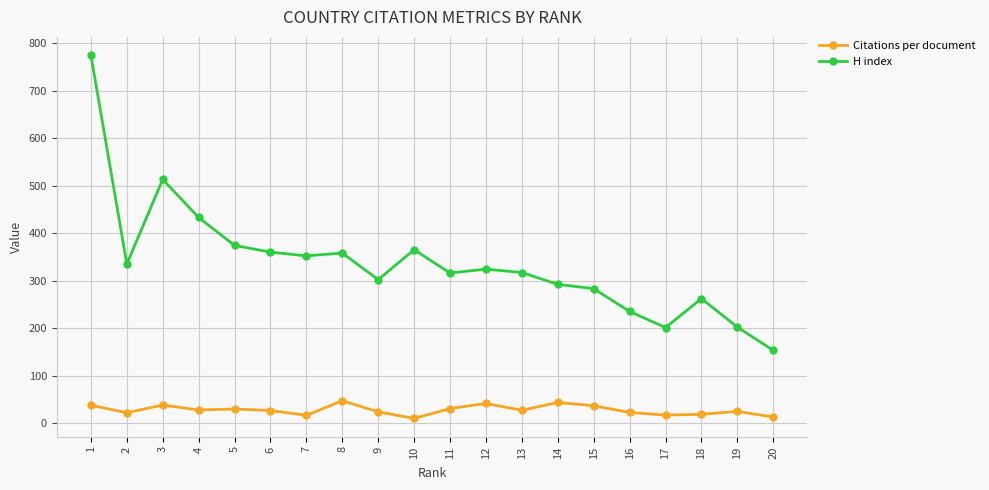

How many series are shown in this chart?

2